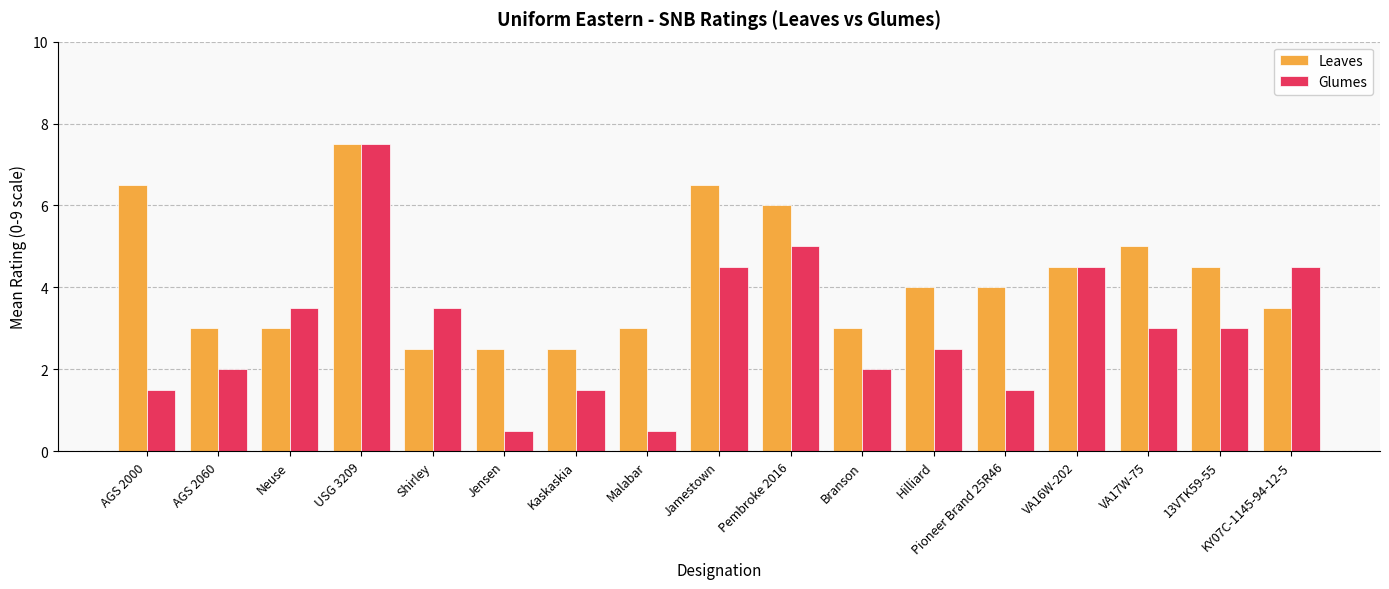

Are the bars grouped side by side (vs. stacked)?

Yes